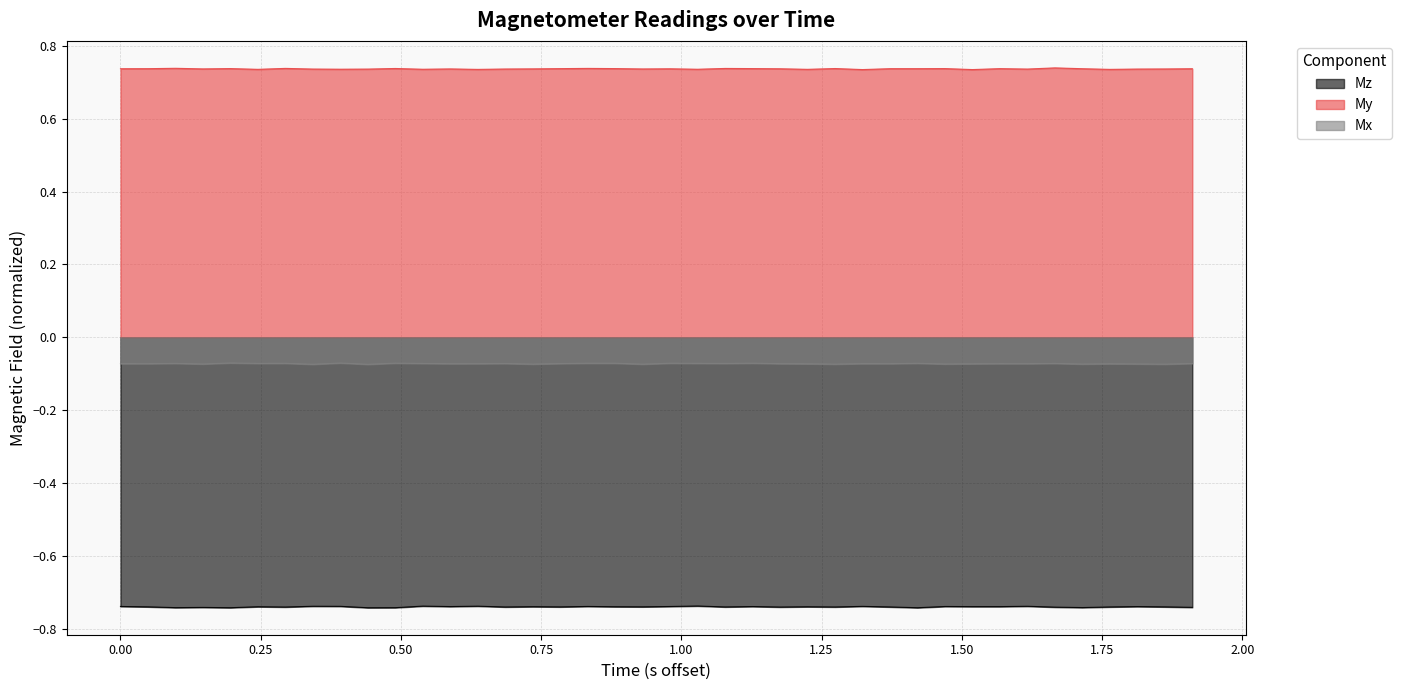

Does the chart display data point markers on the line(s)?

No